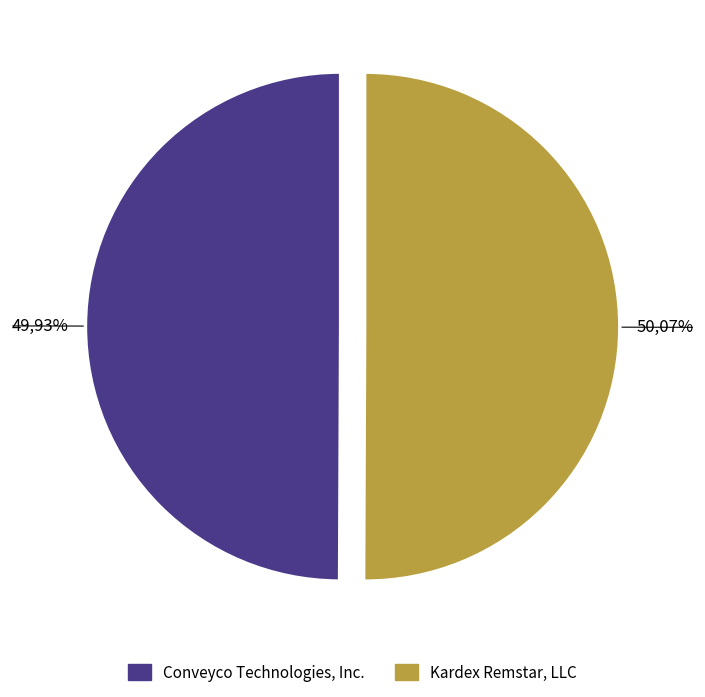

To the nearest percent, what is the average slice percentage?

50%